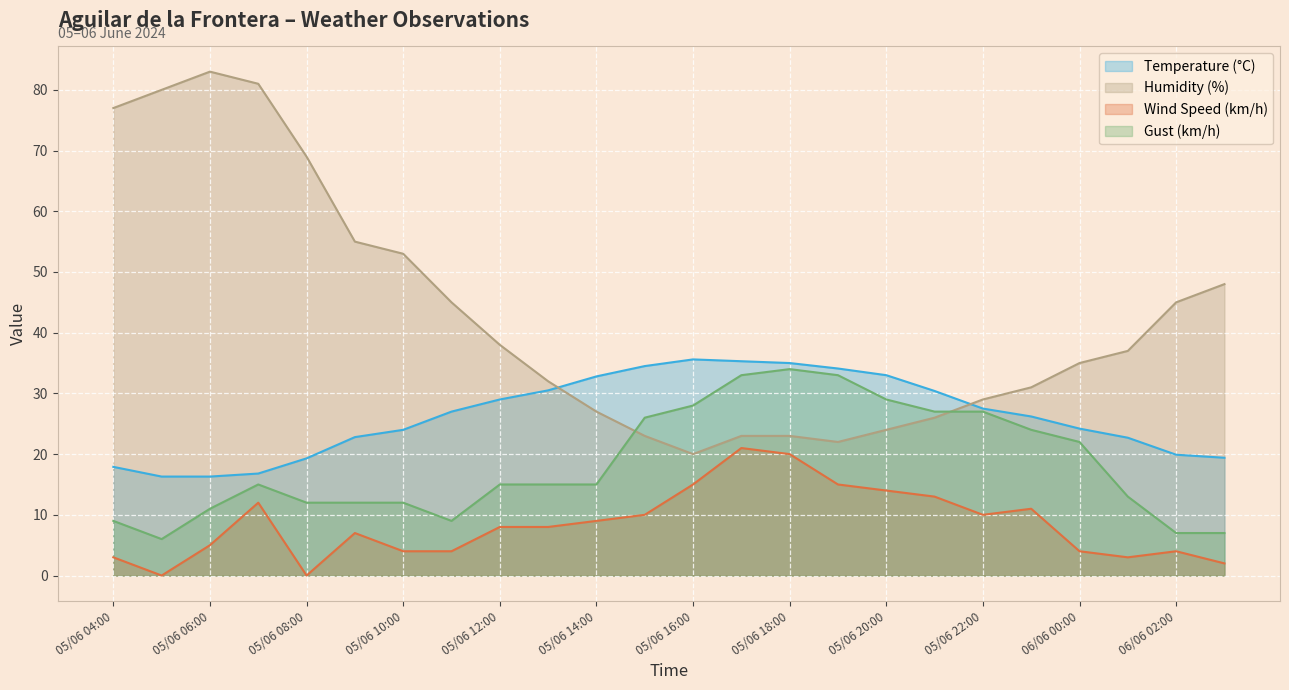

Is the value of Temperature (°C) at 05/06 16:00 greater than the value of Wind Speed (km/h) at 05/06 19:00?

Yes